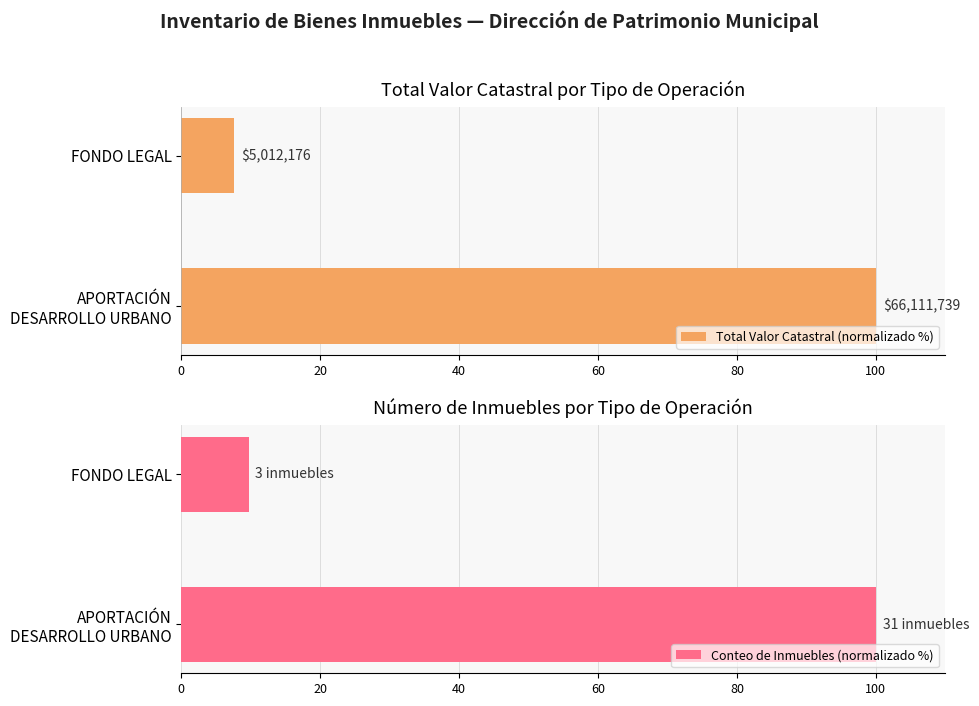

What is the average value of the Conteo de Inmuebles (normalizado %) series?

54.8